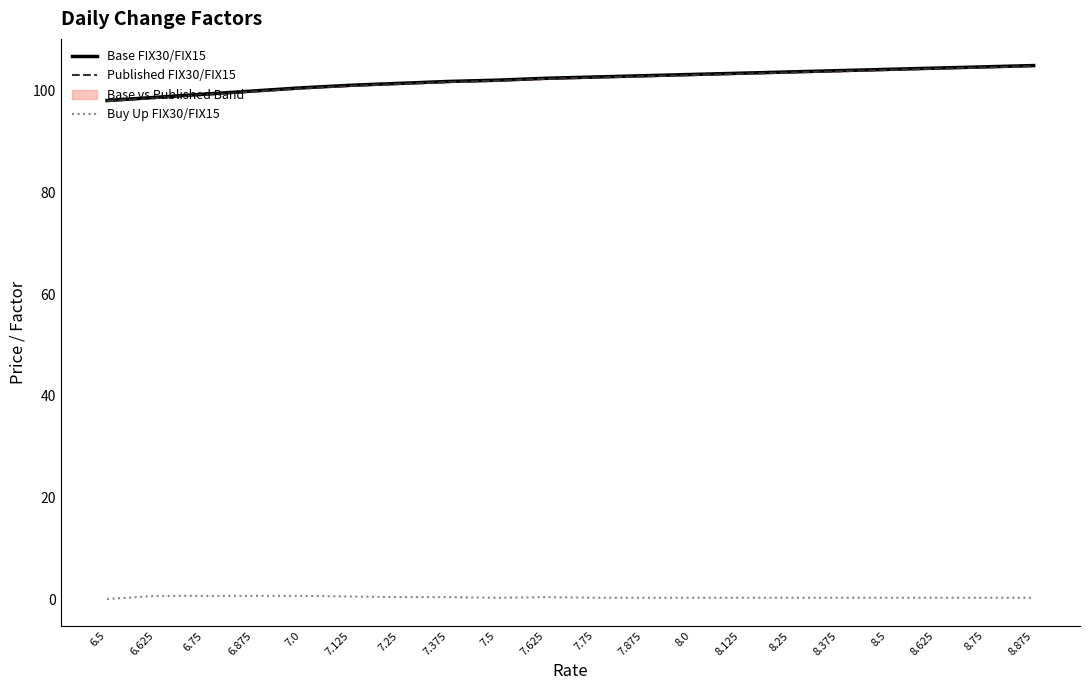

What is the sum of all Base FIX30/FIX15 values?

2043.5